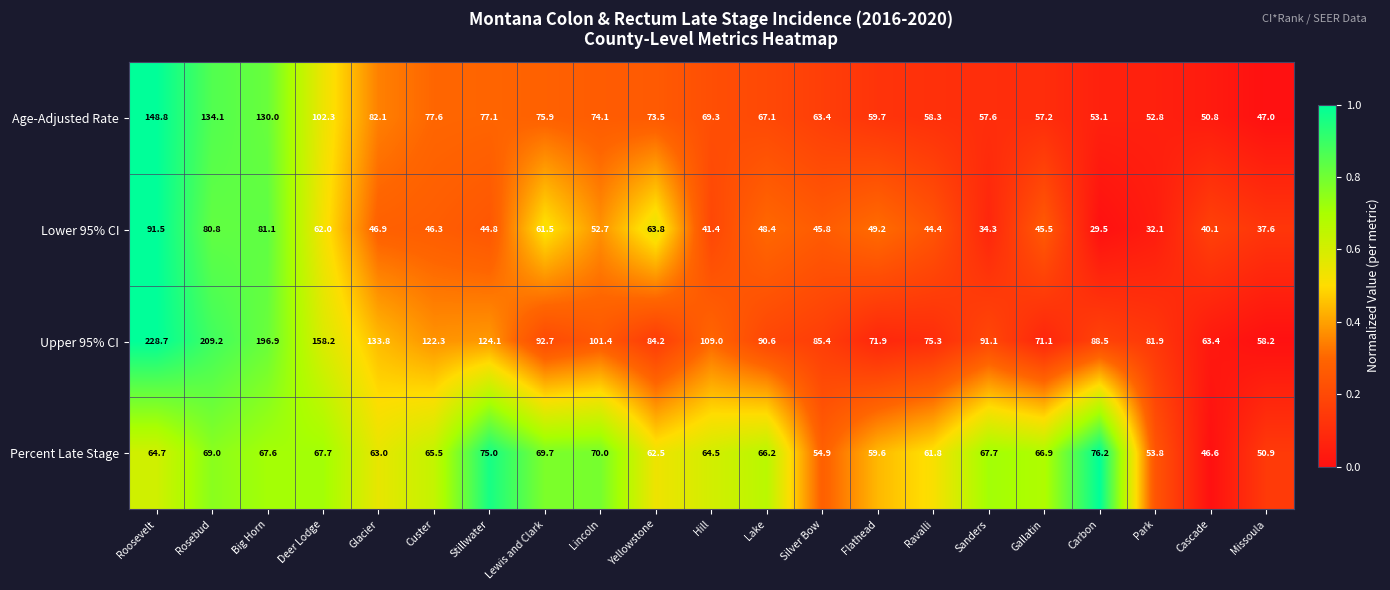

True or false: Upper 95% CI has a value of 124.1 at Stillwater.

True